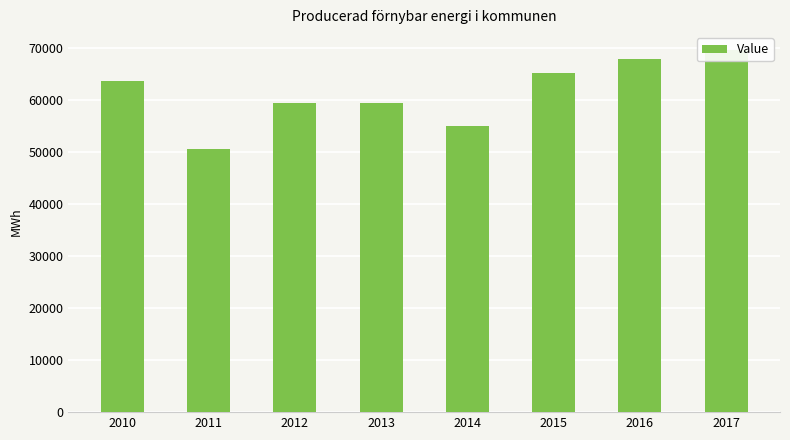

Count the number of values greater than 63703.

3